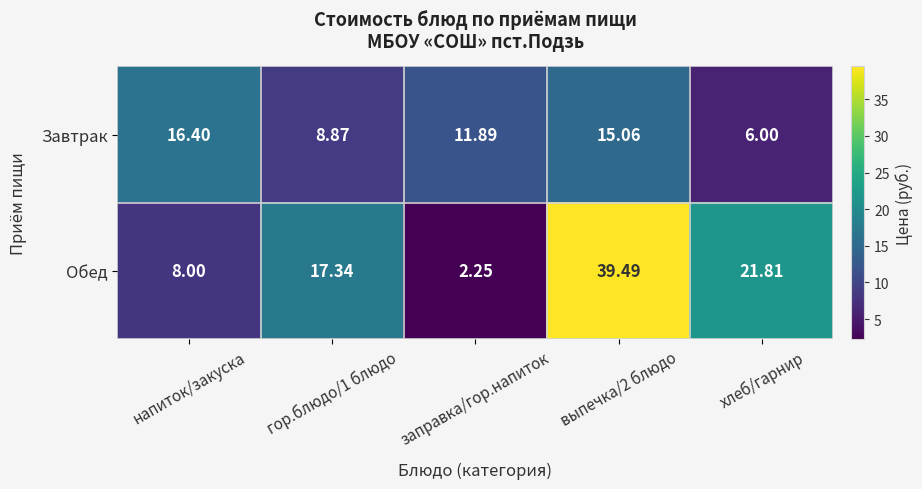

Which series has the largest total across all categories?

Обед